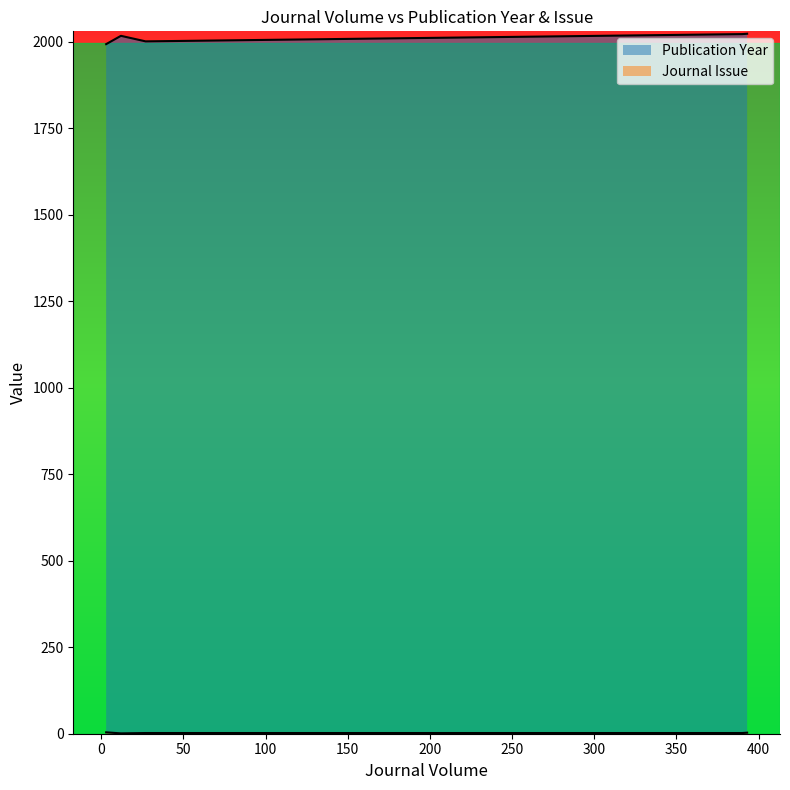

Between 390 and 3, which is larger?

390